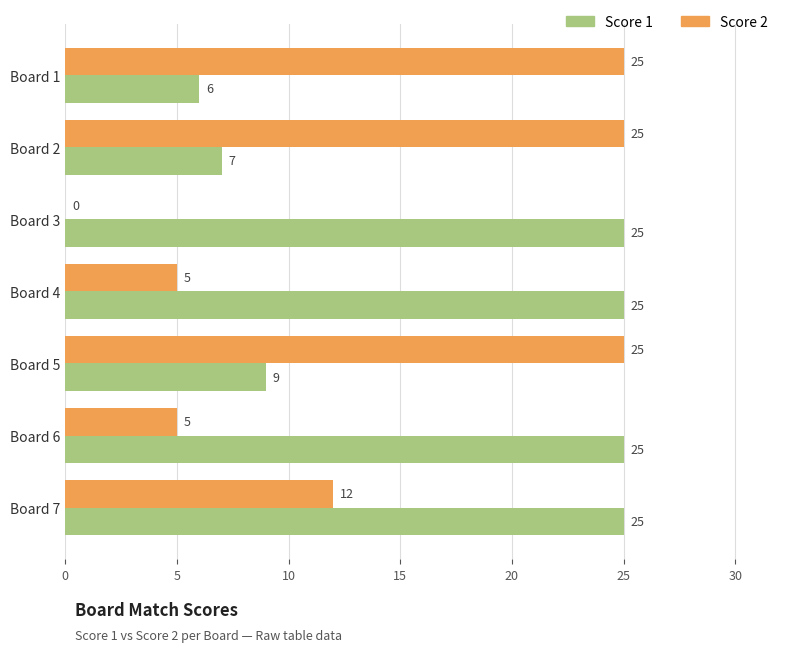

At which category is the sum across all series the highest?

Board 7